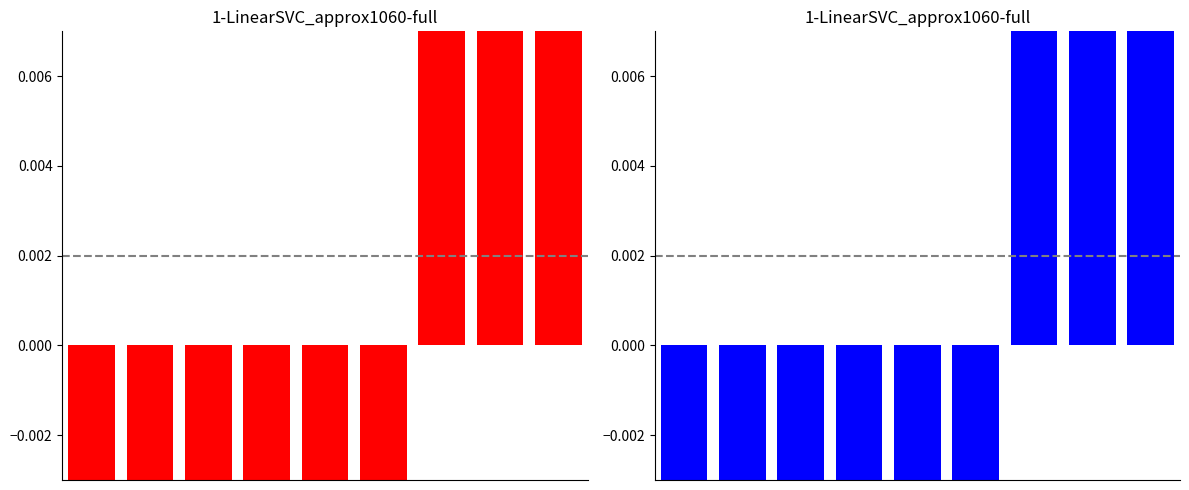

What is the difference between the maximum and minimum values?

0.7